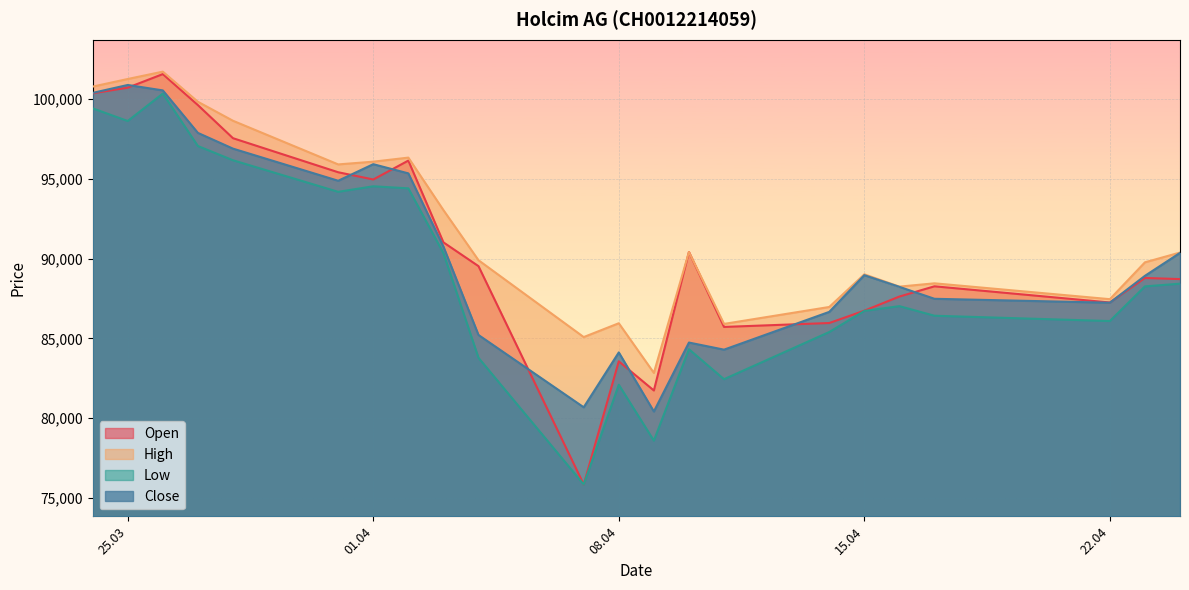

What is the lowest value of the Close series?

80423